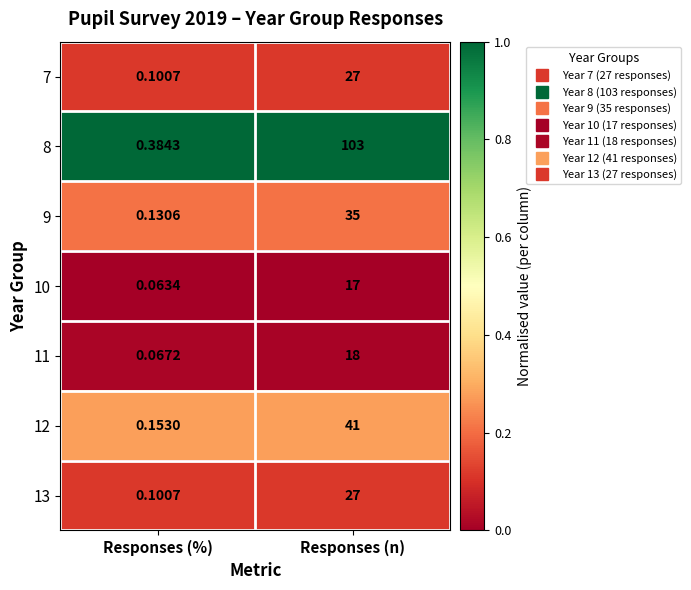

Which series has the largest total across all categories?

8